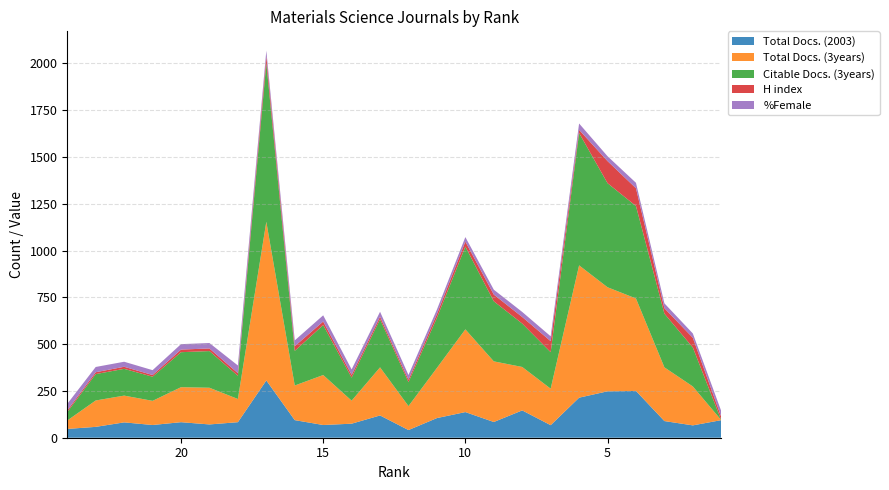

Reading left to right, what are all the values shown in this chart?

Total Docs. (2003): 47	58	82	68	83	71	83	306	94	68	75	119	41	105	137	84	146	67	214	248	250	89	66	94
Total Docs. (3years): 45	141	143	129	187	196	124	848	185	267	123	257	128	268	442	324	232	195	707	556	494	287	208	0
Citable Docs. (3years): 45	141	143	129	187	196	124	848	185	267	123	257	128	268	442	321	232	195	707	556	494	287	208	0
H index: 9	10	11	9	14	14	14	36	25	19	15	14	13	20	27	36	35	59	17	118	95	29	52	17
%Female: 35	28	27	26	29	29	41	30	31	33	29	26	25	24	24	26	27	26	34	26	29	26	23	31